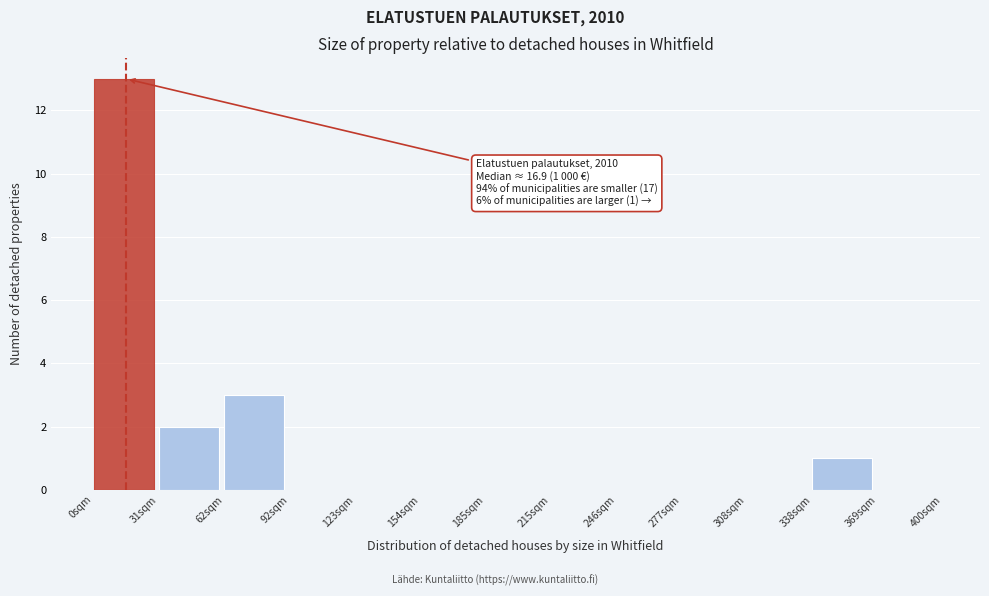

Which range on the x-axis has the tallest bar?

0 to 30